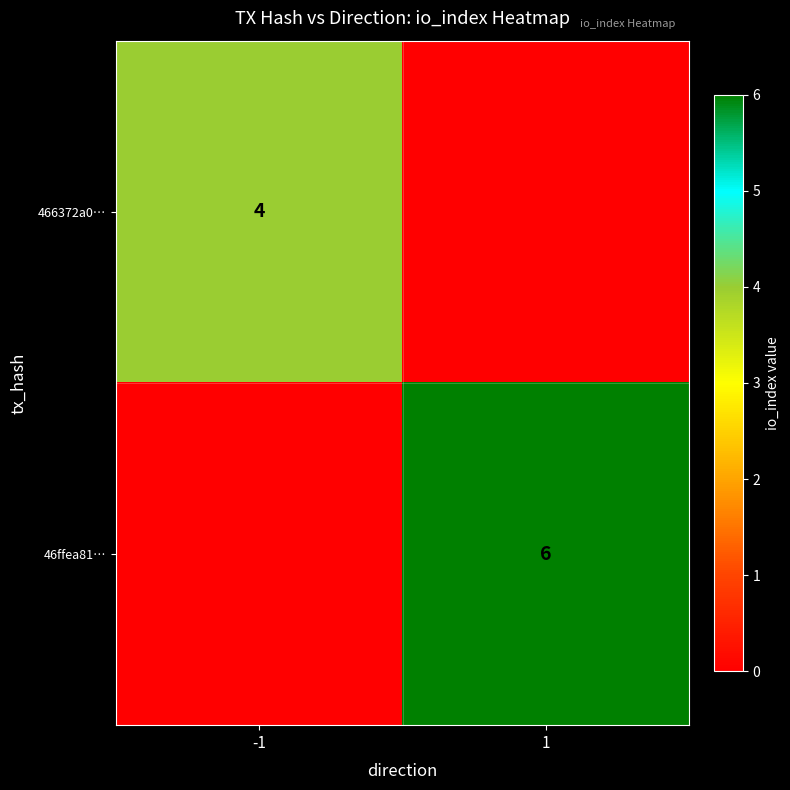

The 466372a0… series shows 4 at -1. True or false?

True